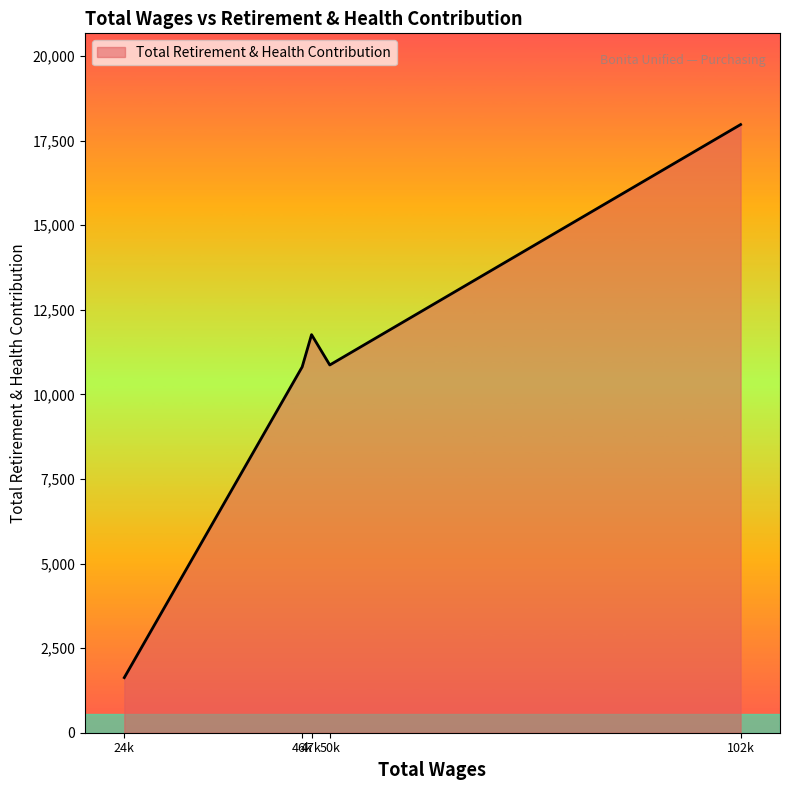

Where does the data first go above 10869?

47k